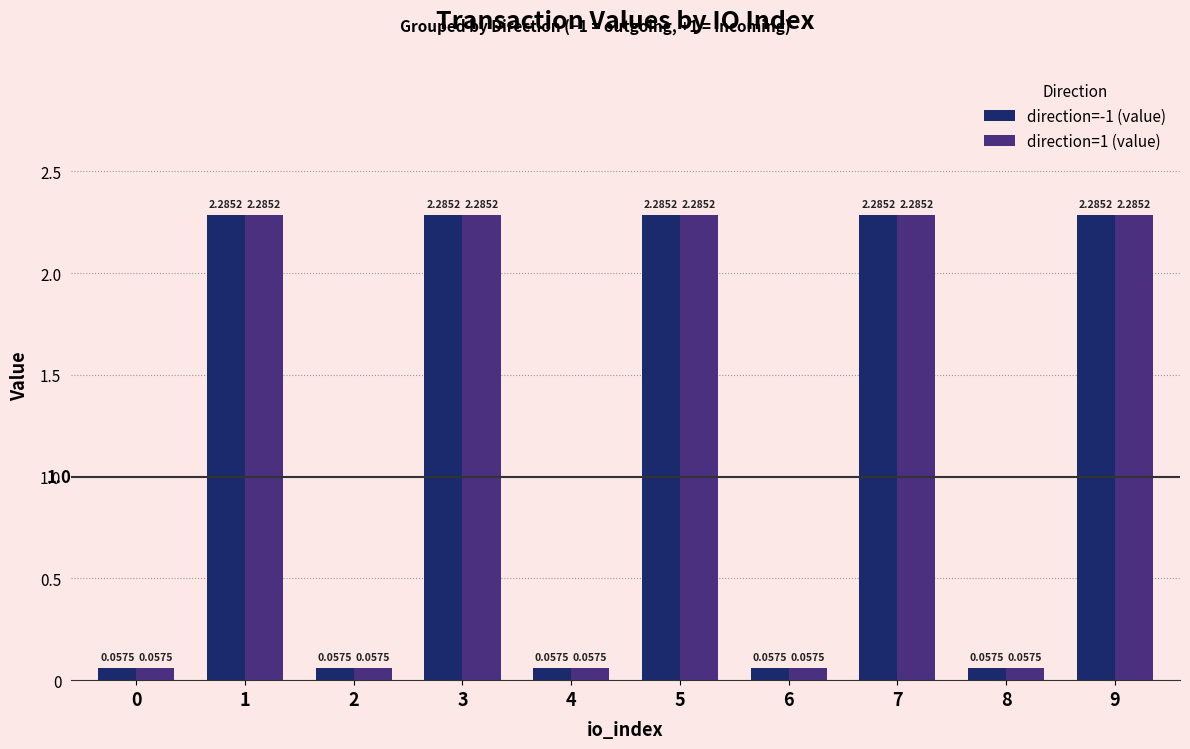

What is the sum of all direction=1 (value) values?

11.7